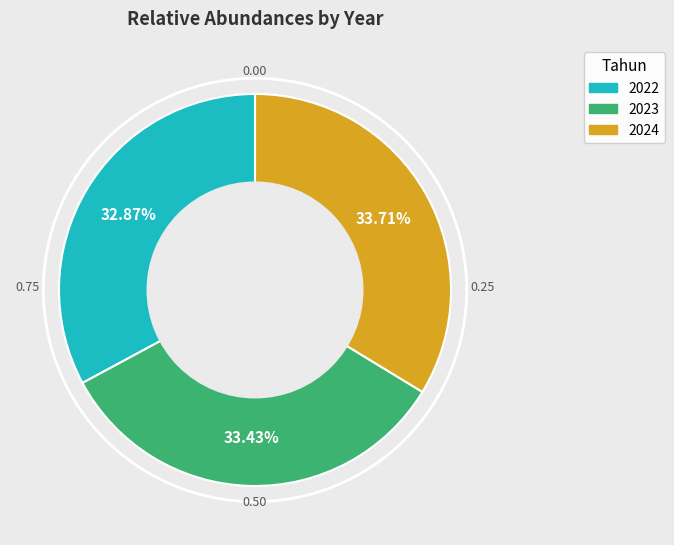

What percentage is NOT represented by 2022?

67.1%